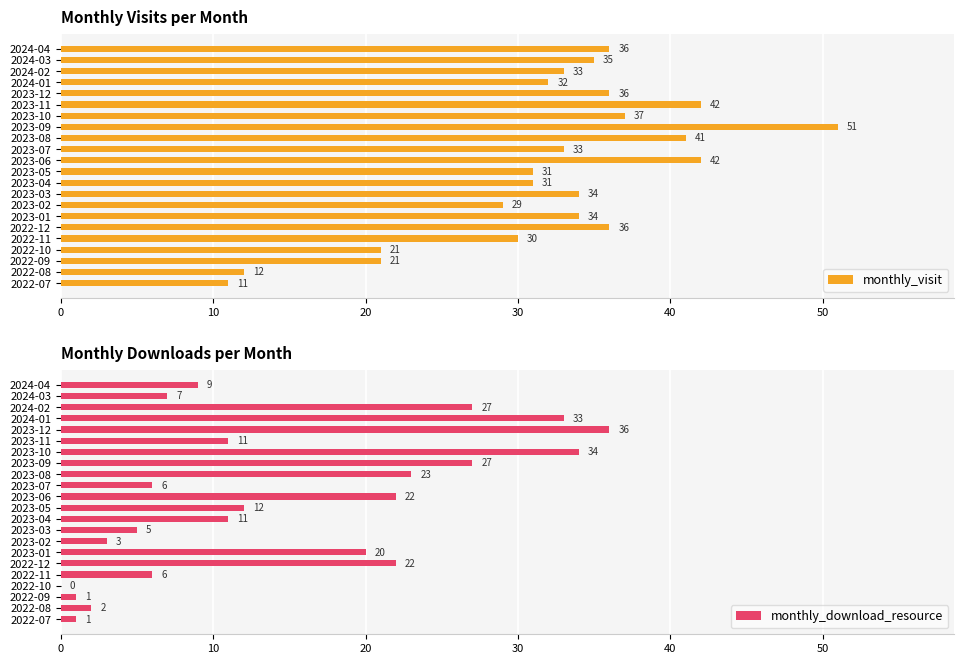

What is the value of the monthly_download_resource bar at the 7th from the left?

20